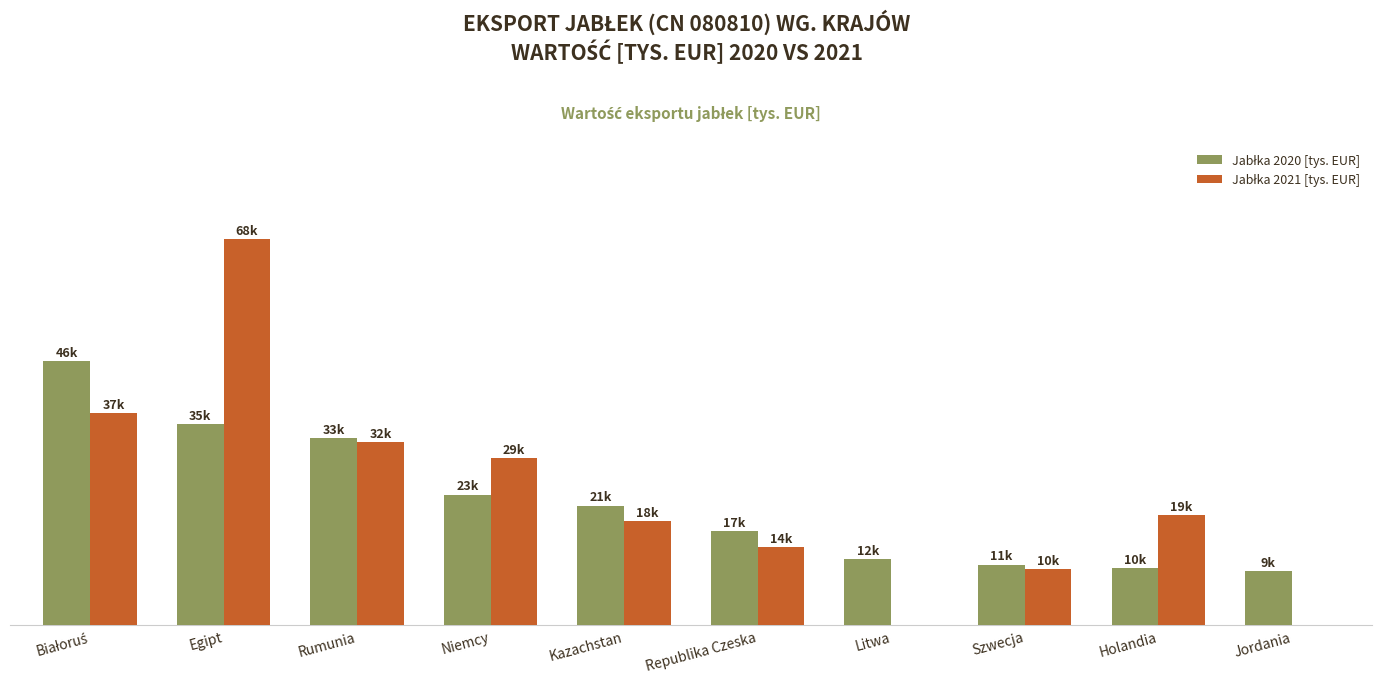

Does the chart contain stacked bars?

No